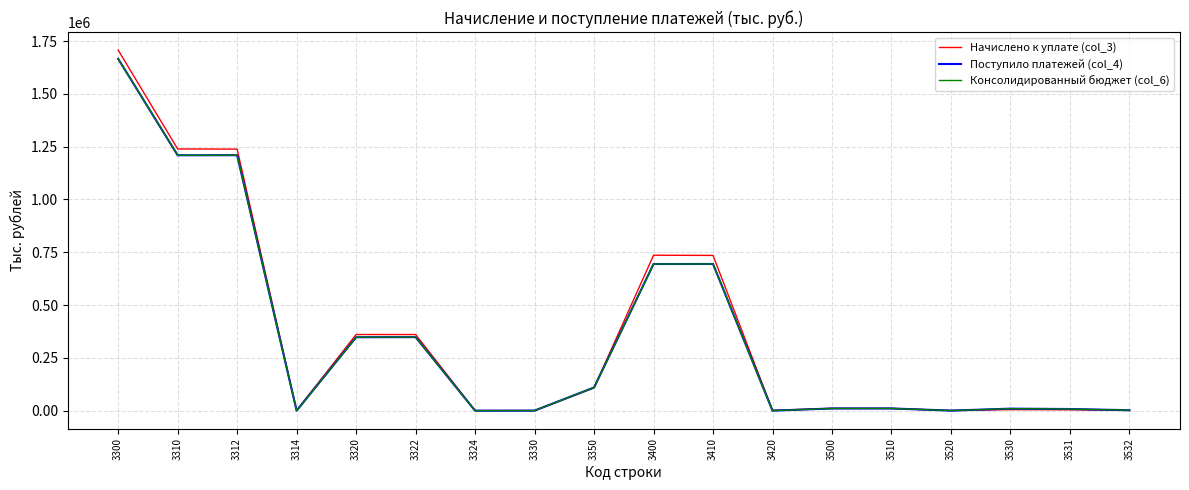

Which series changed the most between 3310 and 3322?

Начислено к уплате (col_3)